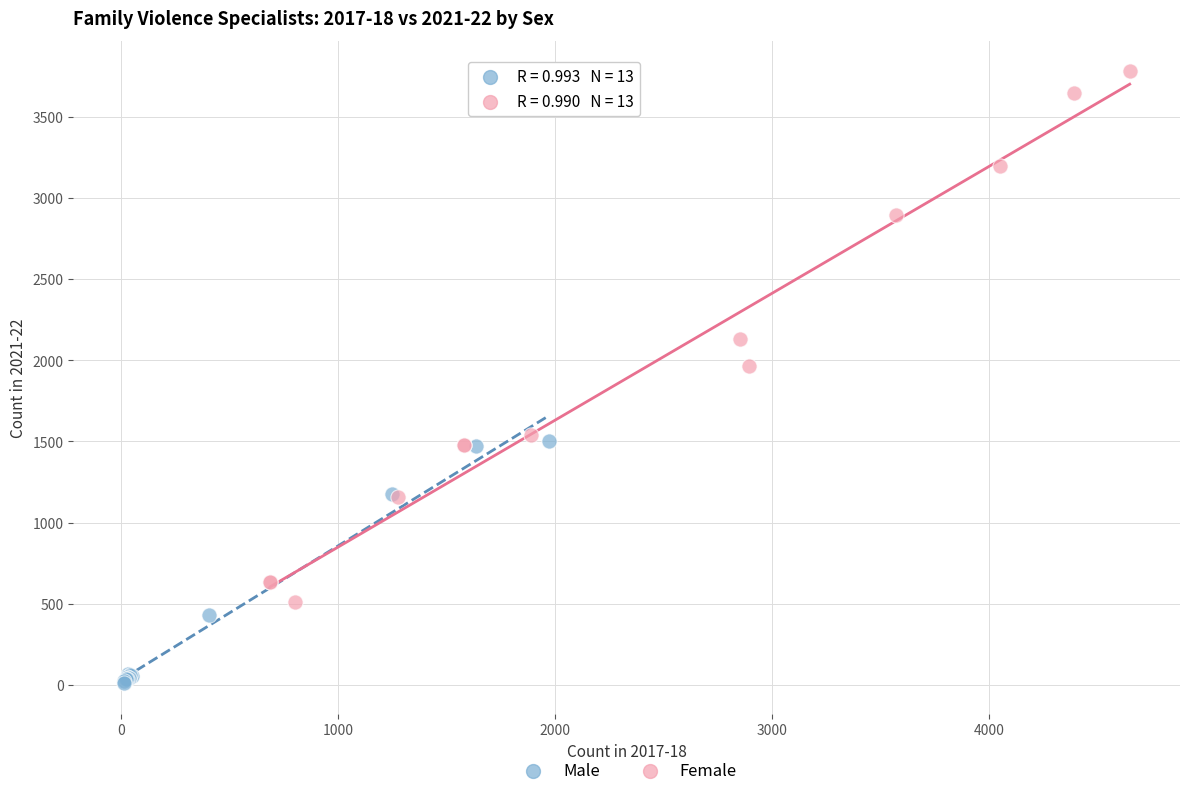

Which series reaches the minimum Y coordinate?

Male